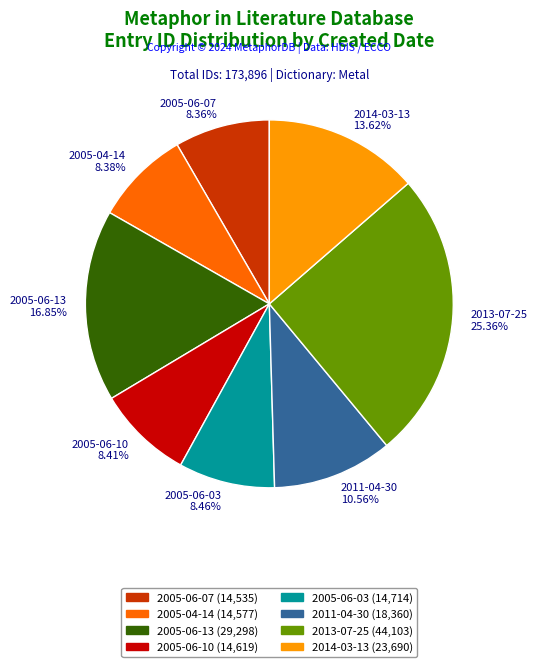

Is the sum of 2005-06-03 8.46% and 2005-04-14 8.38% greater than half?

No